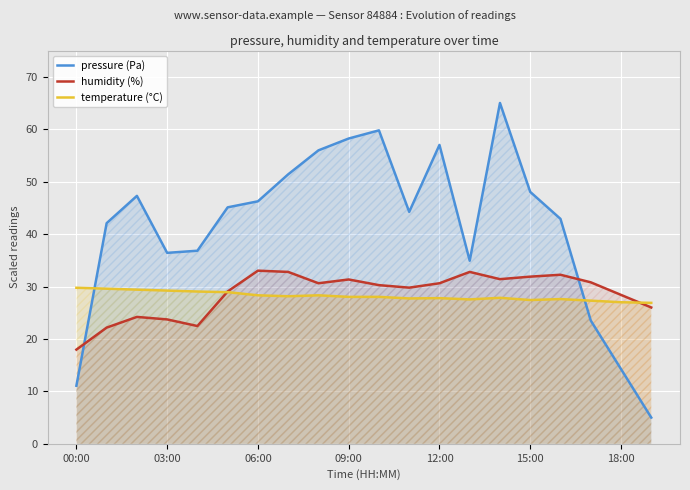

What is the lowest value of the temperature (°C) series?

26.9